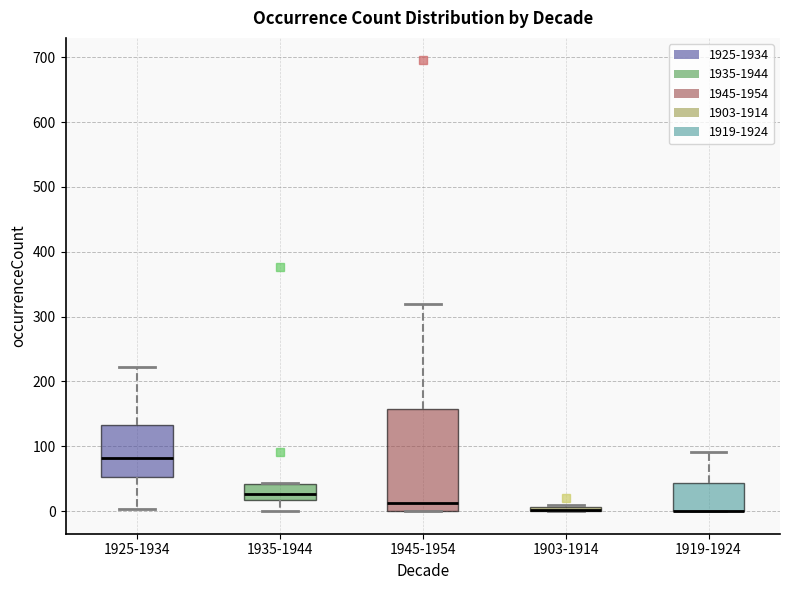

Where is the upper edge of the box for 1903-1914 on the y-axis? The values are not printed on the chart, so give them approximately, as read against the axis.

10